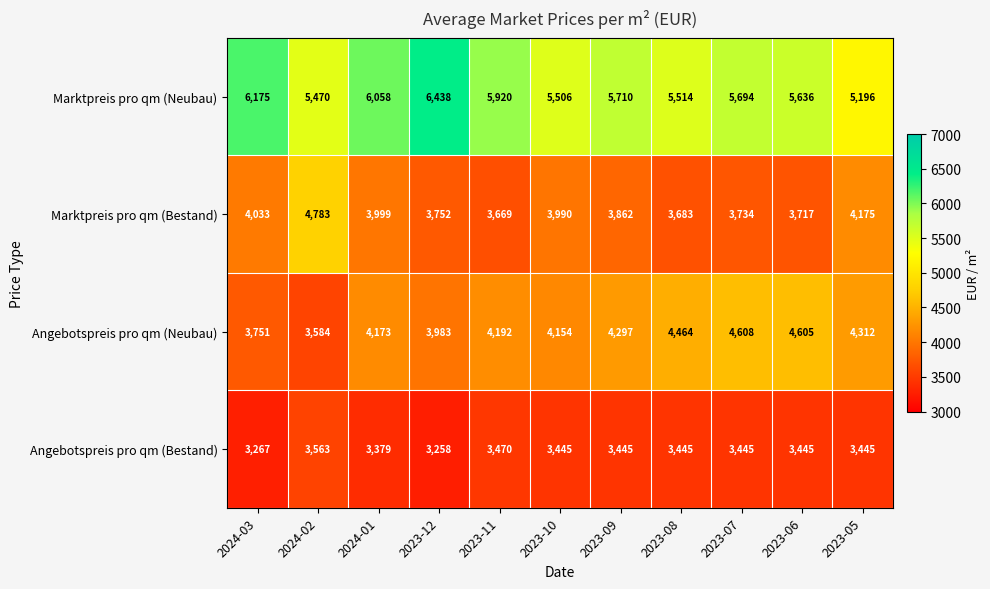

The Marktpreis pro qm (Bestand) series shows 4783 at 2024-02. True or false?

True